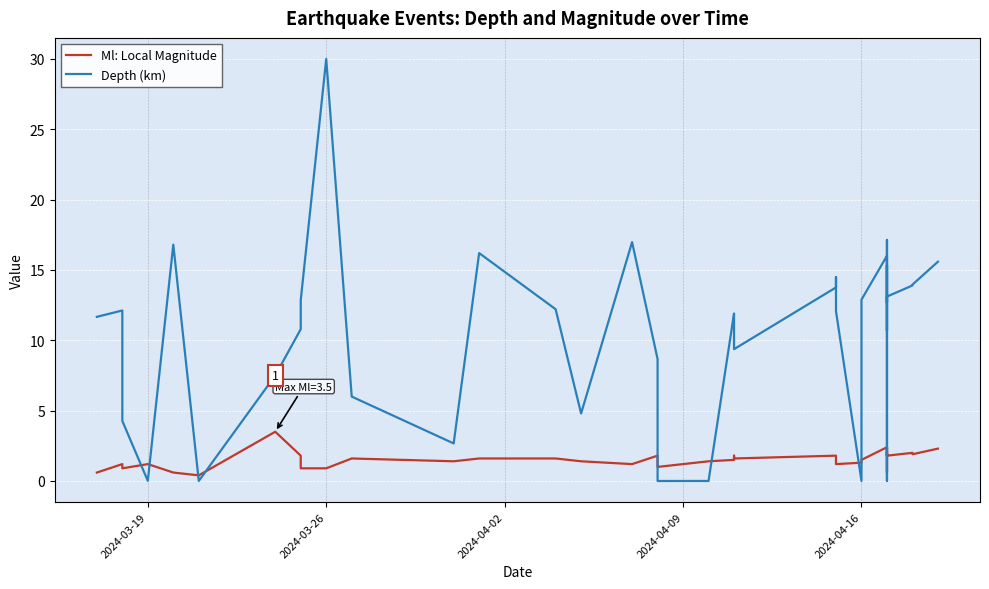

Rank the series by their maximum value, from lowest to highest.

Ml: Local Magnitude, Depth (km)